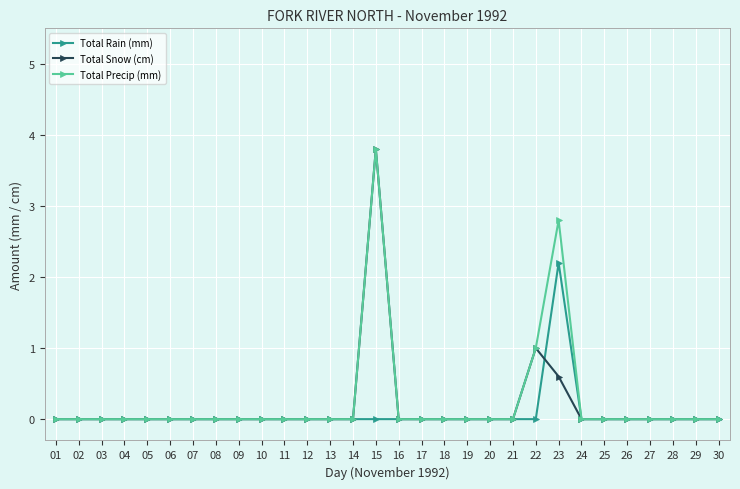

The value of Total Snow (cm) at 01 is 0.0. True or false?

True